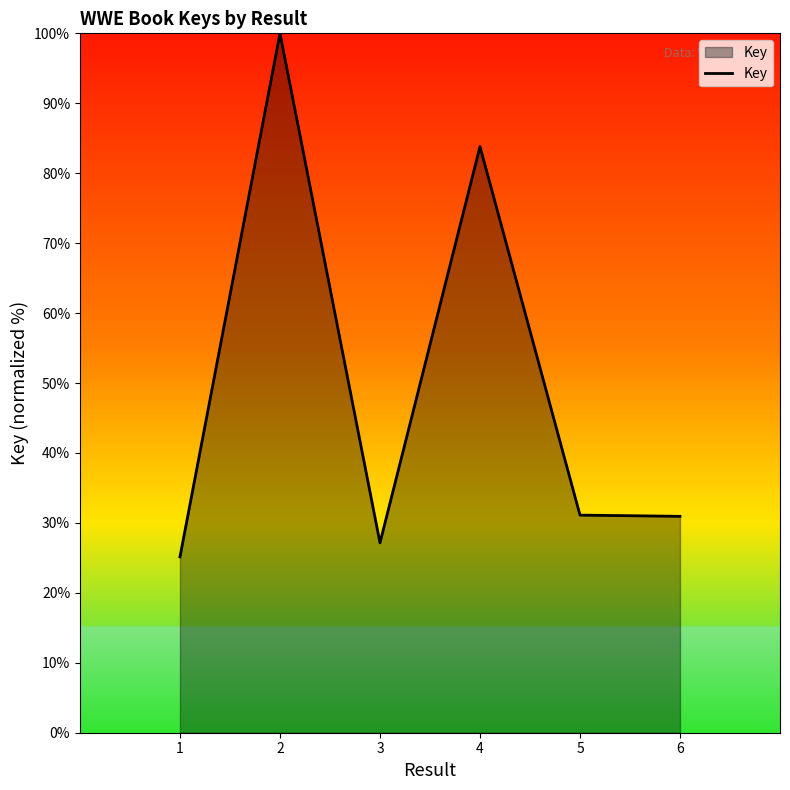

What is the difference between the maximum and minimum values?

74.9